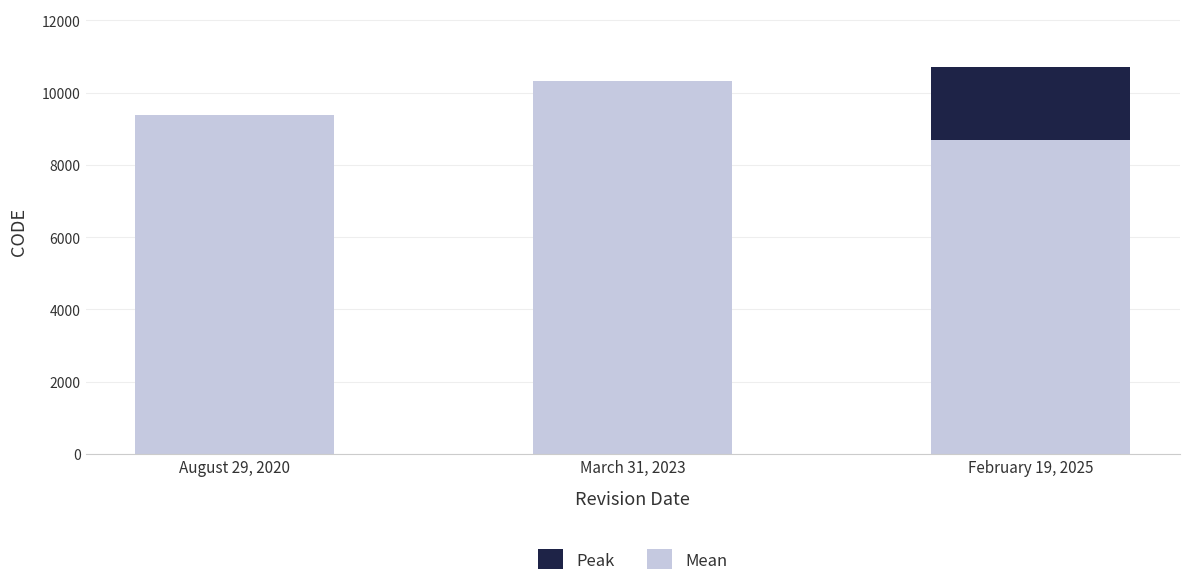

What is the maximum value for Peak?

10707